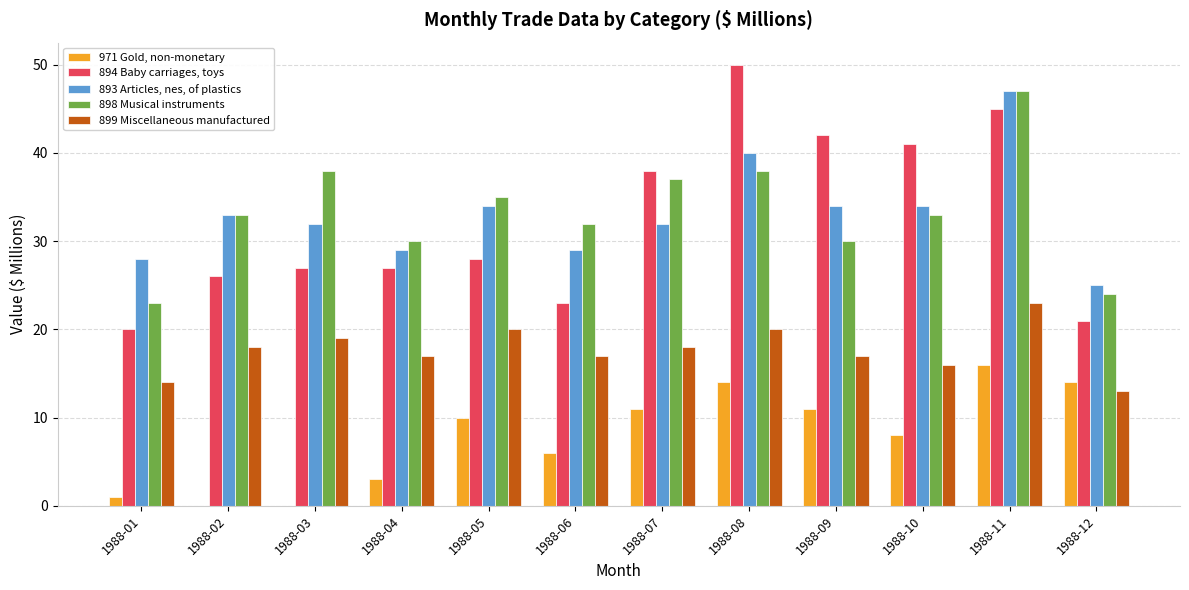

What is the maximum value for 971 Gold, non-monetary?

16